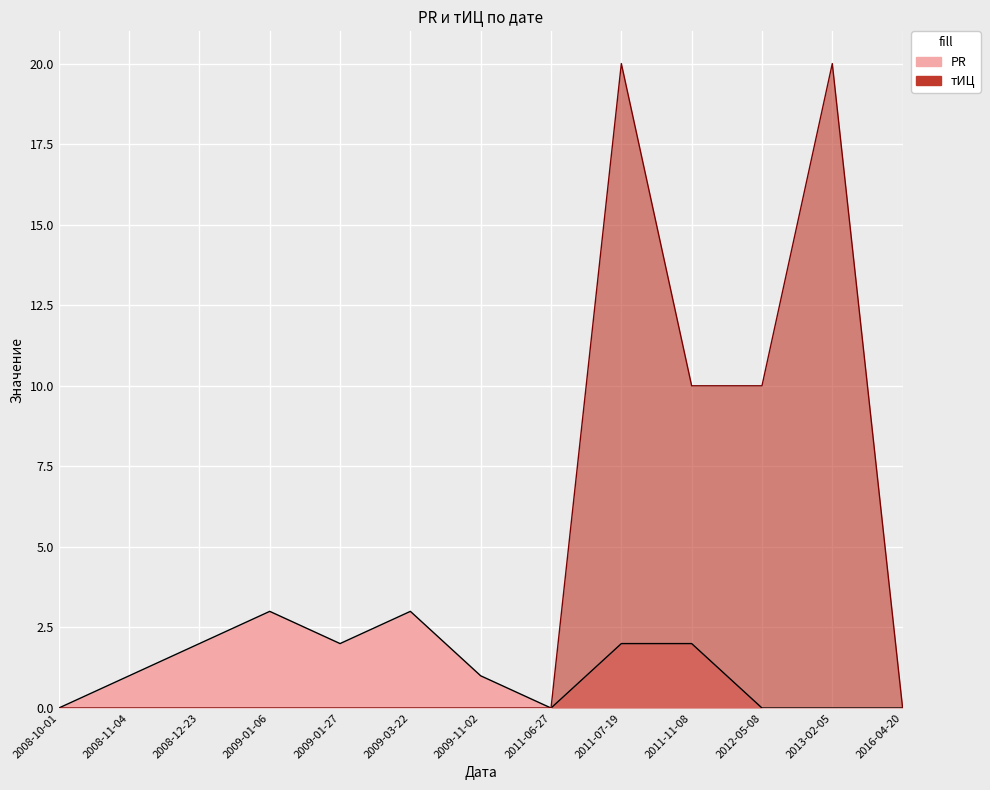

The тИЦ series shows 16 at 2011-11-08. True or false?

False